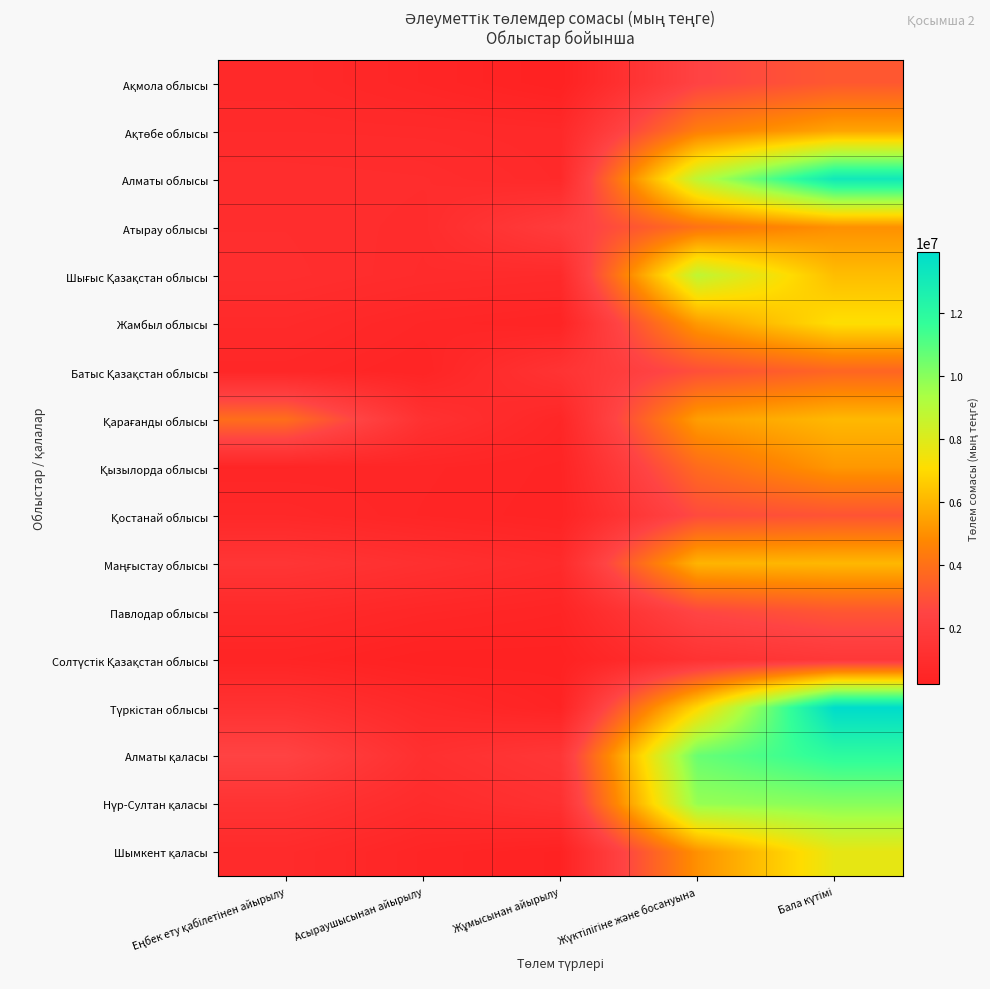

Which has a higher value, Асыраушысынан айырылу or Жұмысынан айырылу?

Асыраушысынан айырылу